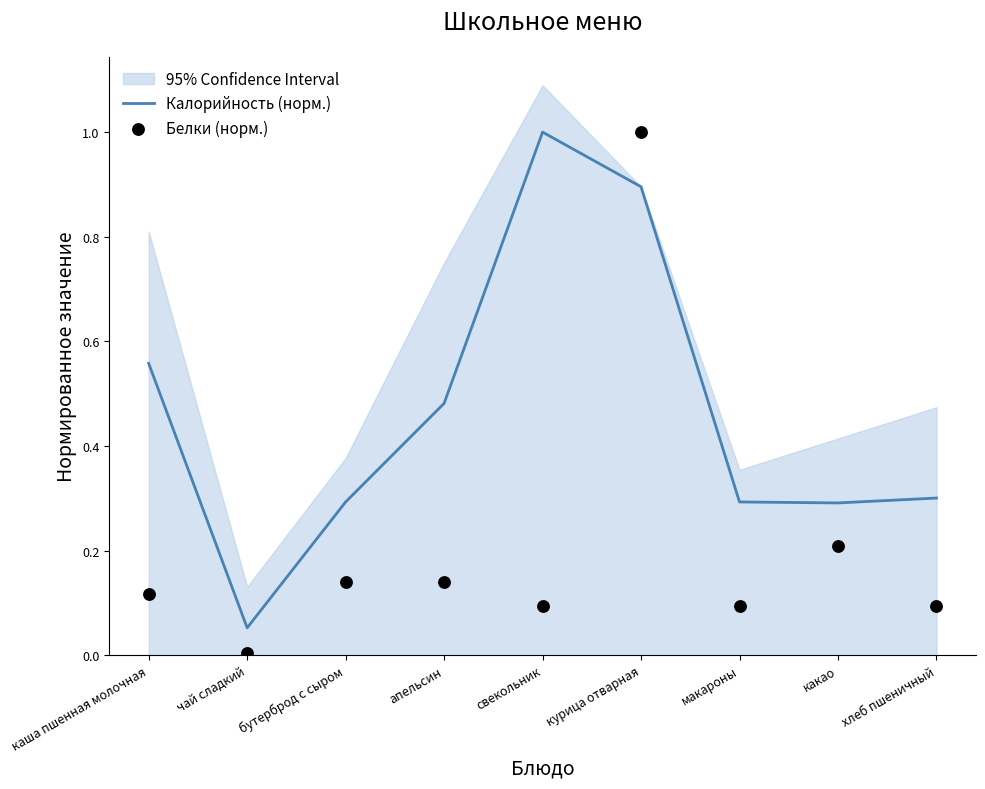

What are all the series names shown in the legend?

Калорийность (норм.), Белки (норм.)